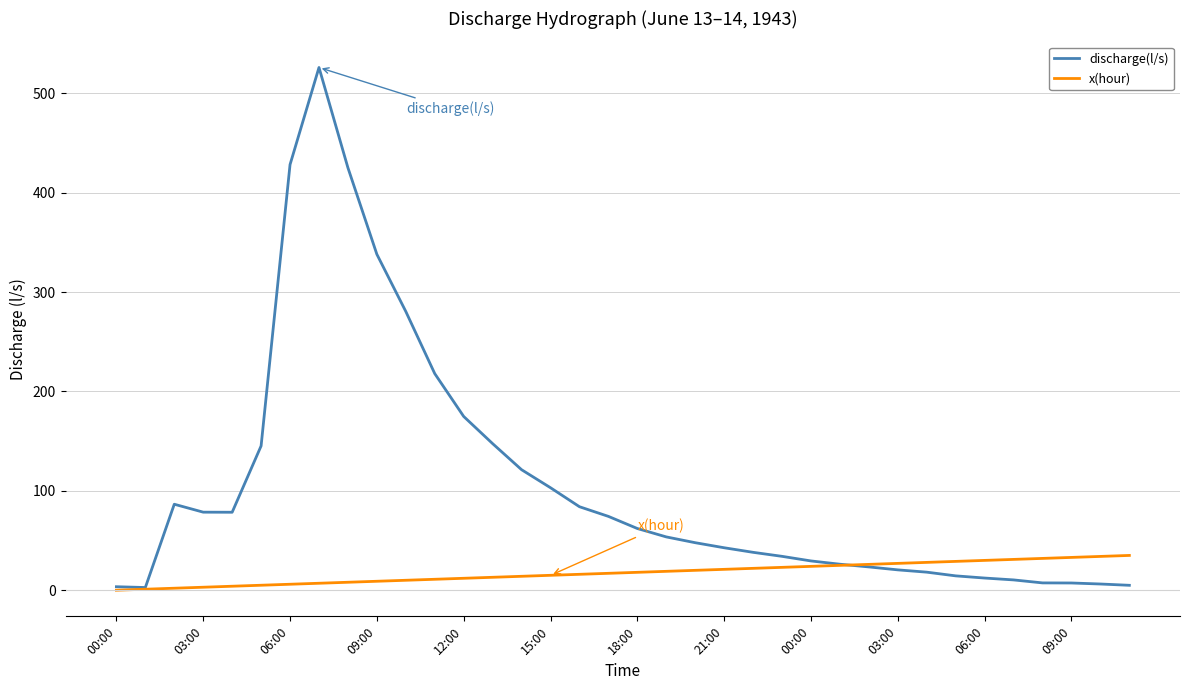

True or false: x(hour) and discharge(l/s) cross at least once.

True